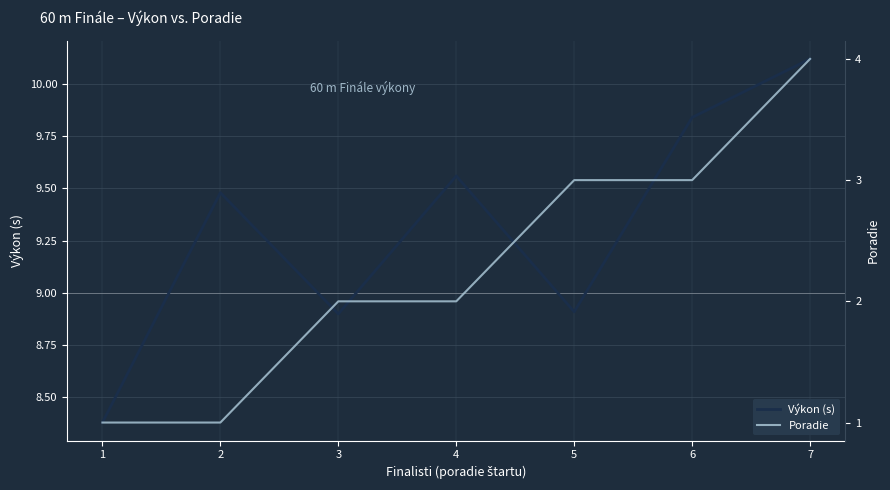

Is it true that Poradie equals 0.7 at 1?

False